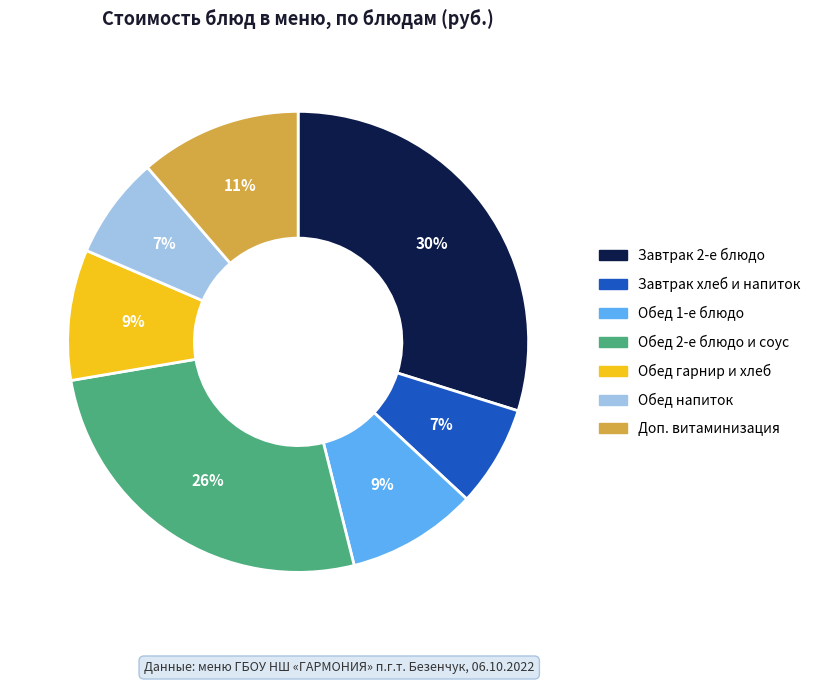

Does any single category account for the majority?

No